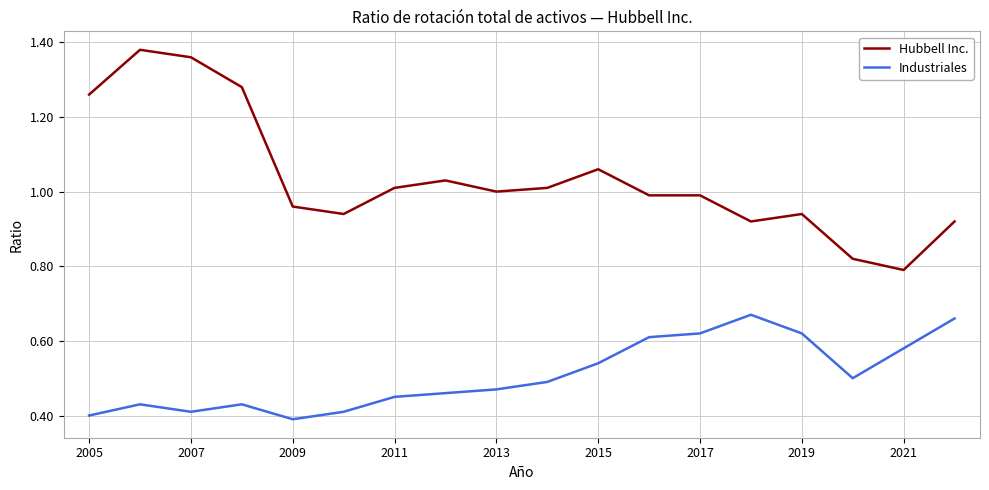

True or false: Industriales has more than 2 interior local peaks.

True